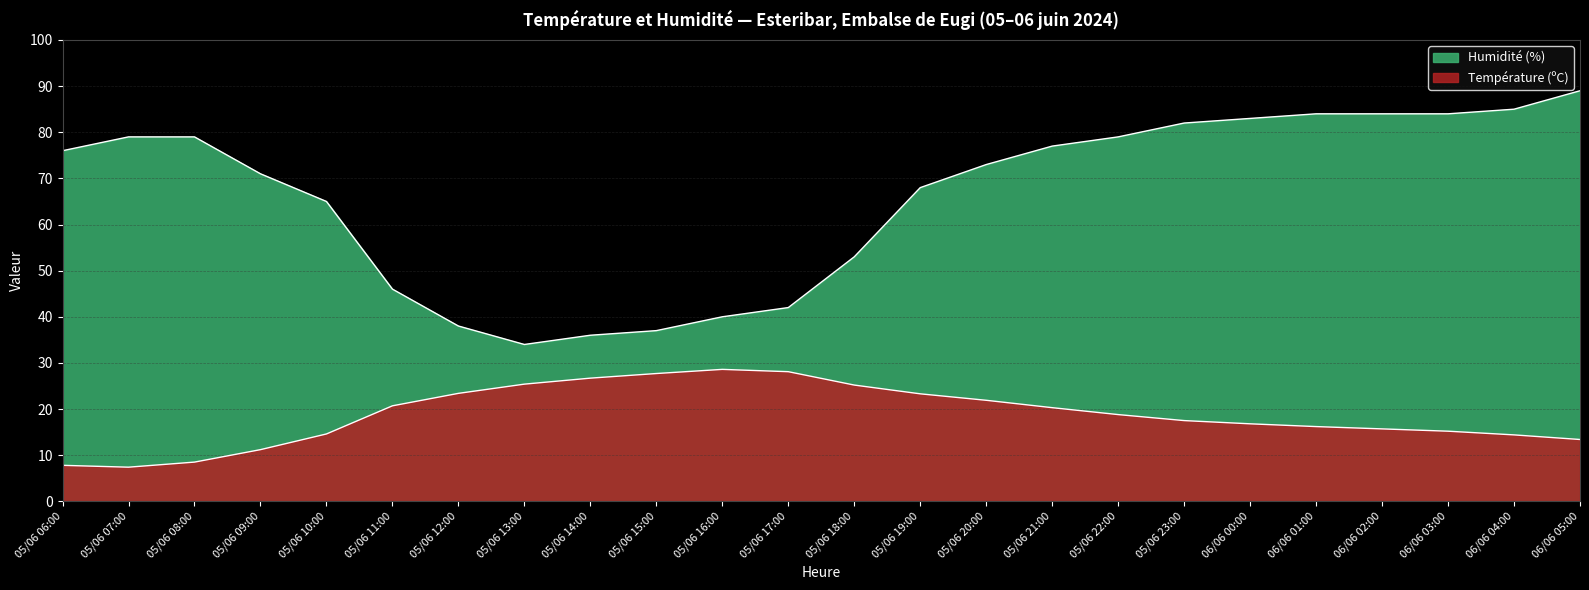

At how many categories does at least one series exceed 41?

19